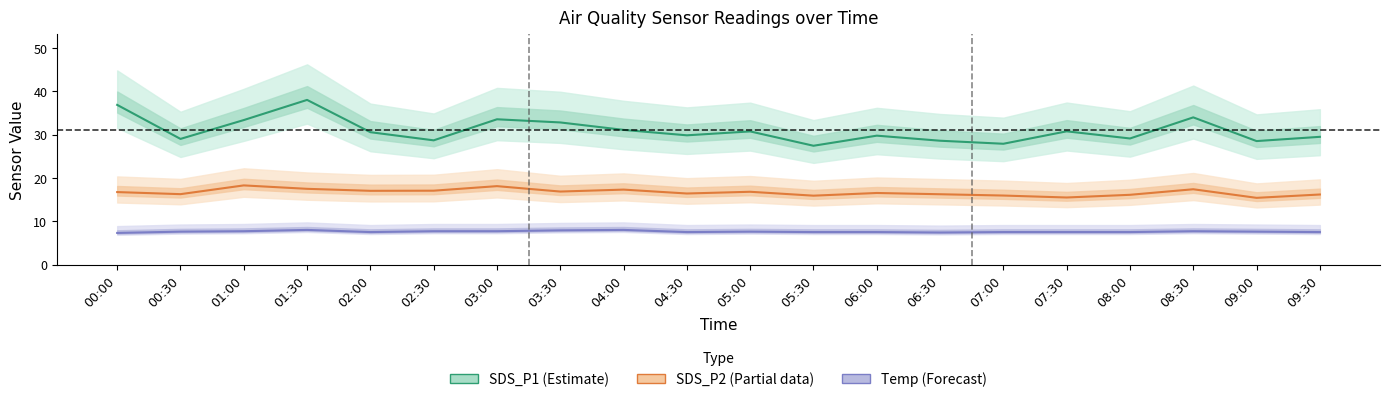

True or false: SDS_P1 (Estimate) and Temp (Forecast) intersect in this chart.

False